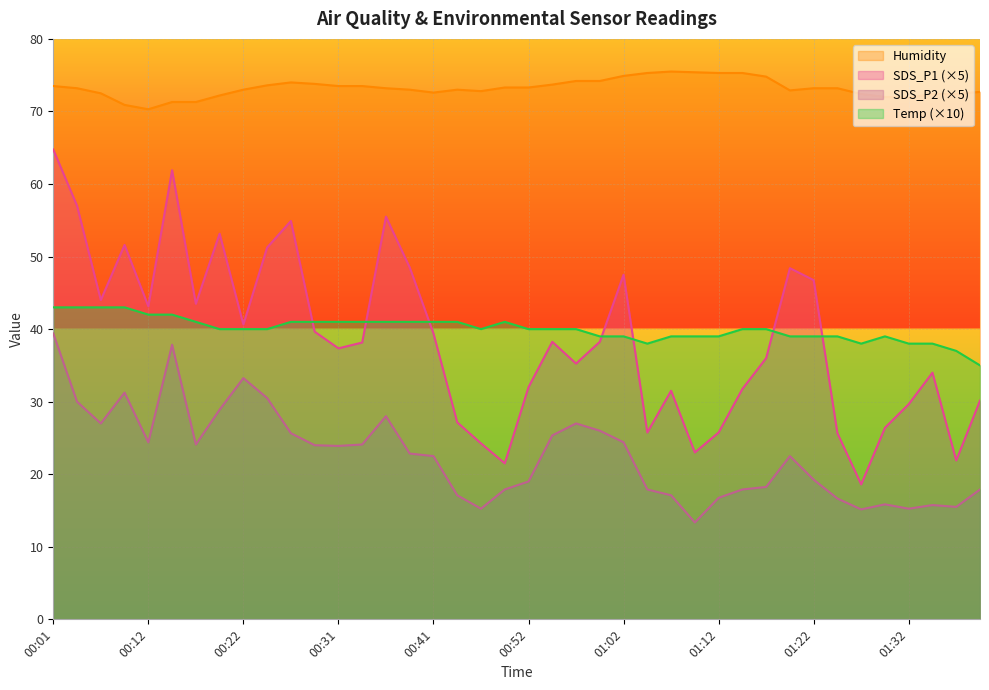

Between 01:09 and 01:04, which is larger?

01:04